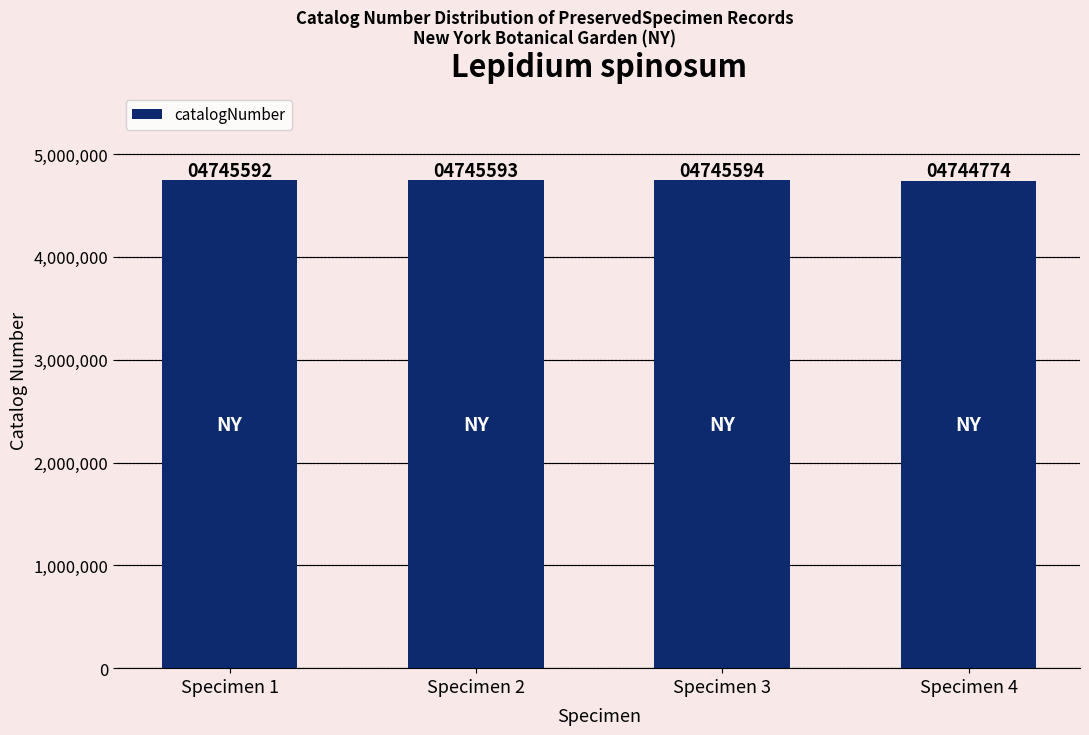

What is the difference between the maximum and minimum values?

820